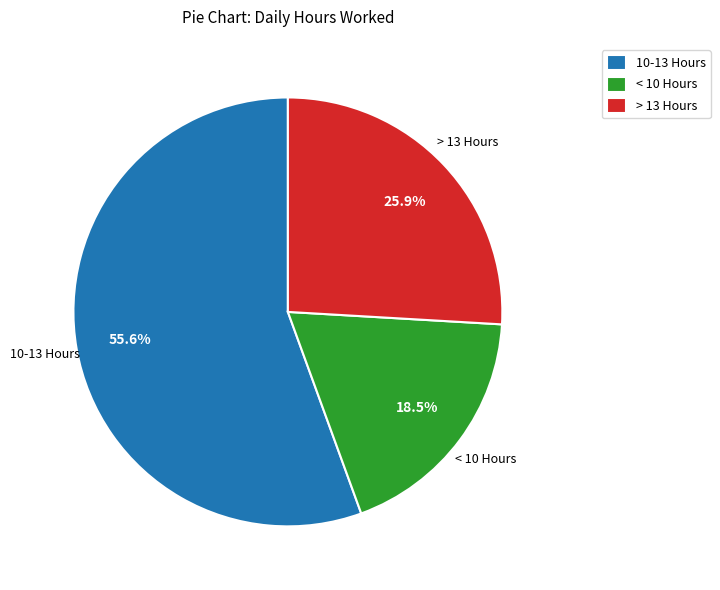

Rank the categories by value from highest to lowest.

10-13 Hours, > 13 Hours, < 10 Hours